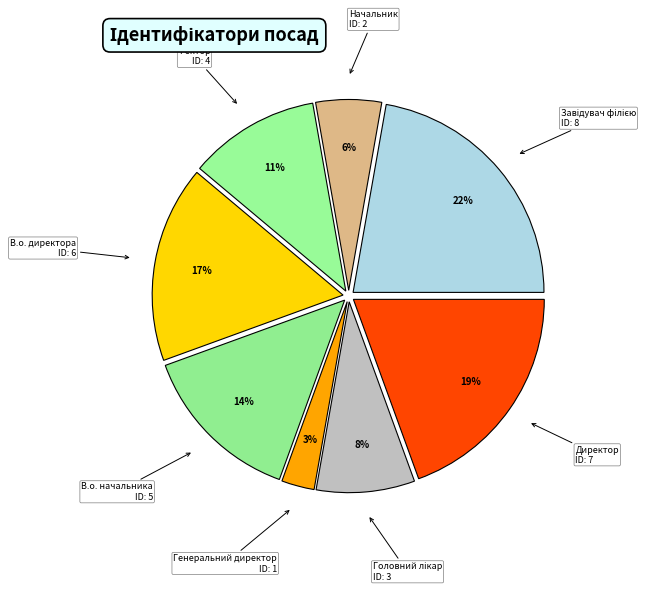

To the nearest percent, what is the combined percentage of В.о. начальника and Директор?

33%